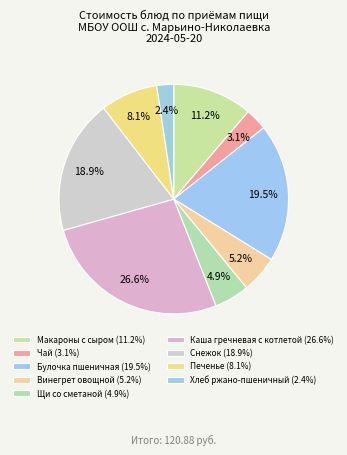

How many segments does this pie chart have?

9